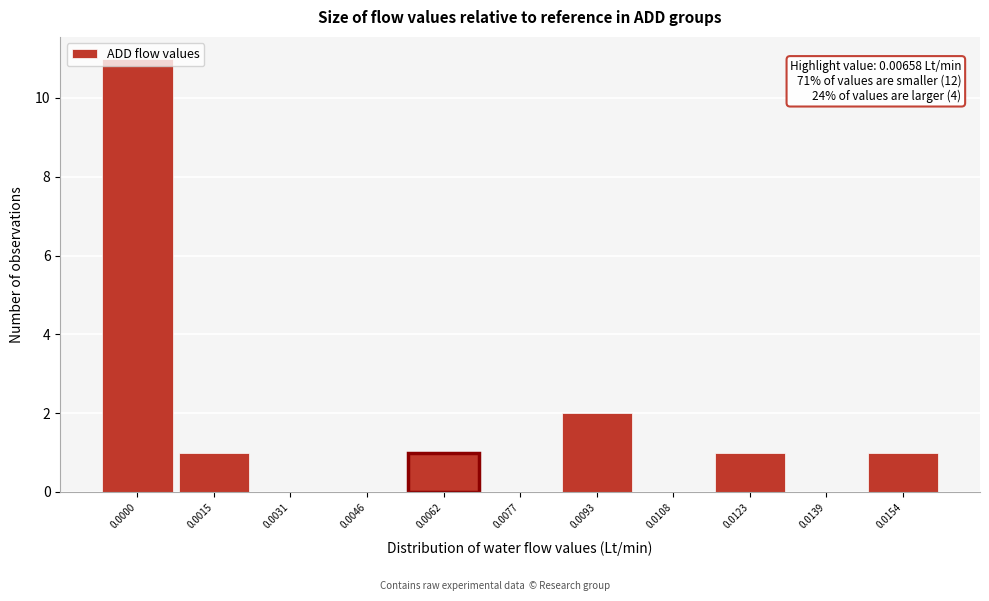

Which has a higher value, 0.0031 or 0.0093?

0.0093